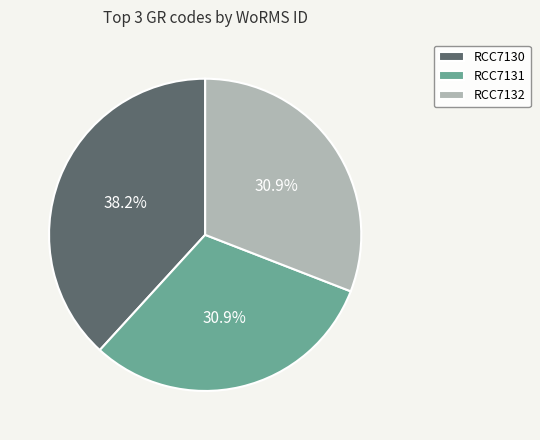

To the nearest percent, what portion does RCC7130 represent?

38%